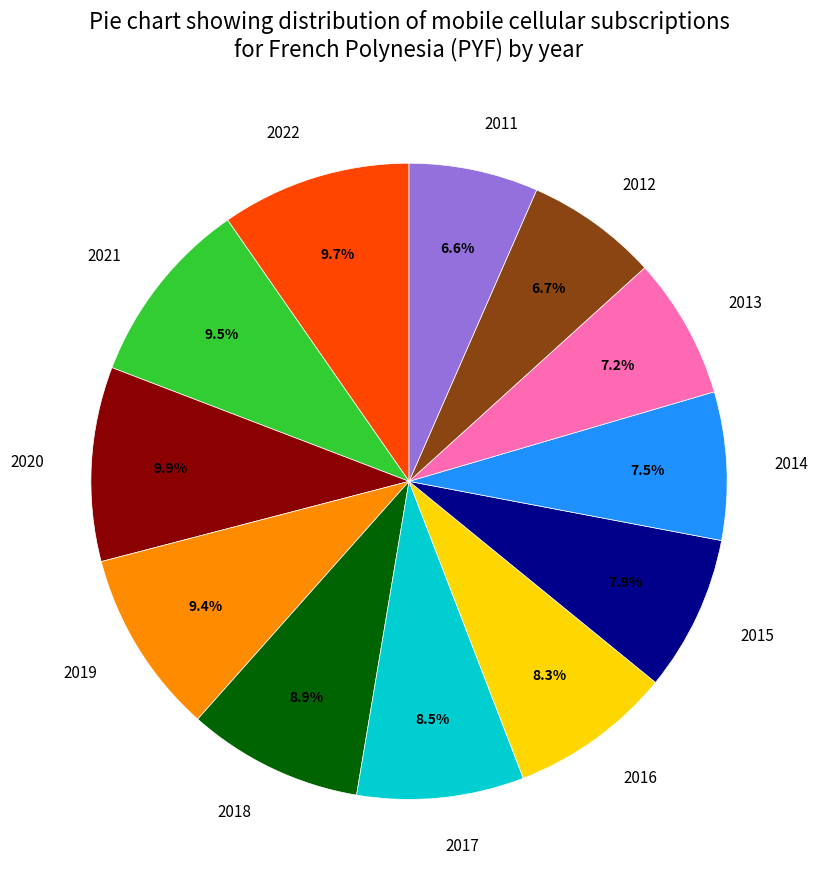

Count the number of slices in the pie.

12